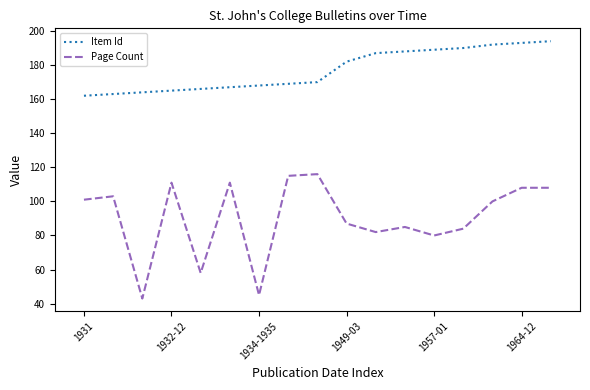

List the series in order of their overall mean, lowest first.

Page Count, Item Id